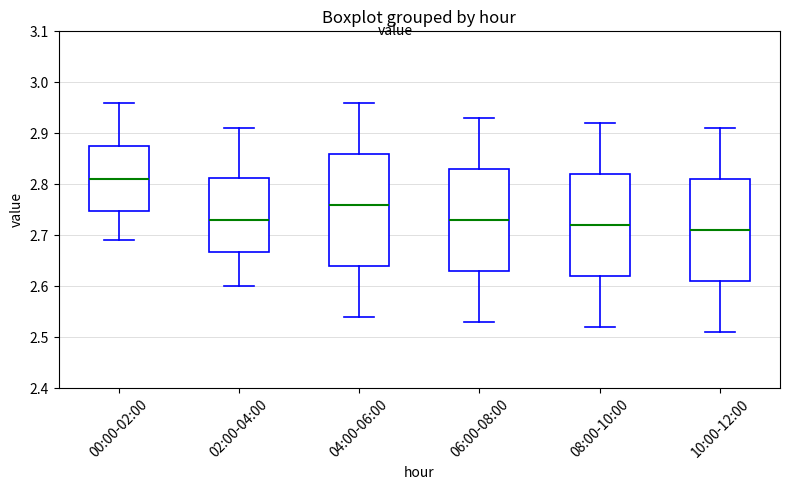

Reading left to right, transcribe this box plot: for each box, give where its median line is, the range the box spans, and where its two whiskers end, as read against the y-axis. The values are not printed on the chart, so give them approximately, as read against the axis.

00:00-02:00: median 2.81, box 2.75 to 2.88, whiskers 2.69 to 2.96
02:00-04:00: median 2.73, box 2.67 to 2.81, whiskers 2.60 to 2.91
04:00-06:00: median 2.76, box 2.64 to 2.86, whiskers 2.54 to 2.96
06:00-08:00: median 2.73, box 2.63 to 2.83, whiskers 2.53 to 2.93
08:00-10:00: median 2.72, box 2.62 to 2.82, whiskers 2.52 to 2.92
10:00-12:00: median 2.71, box 2.61 to 2.81, whiskers 2.51 to 2.91